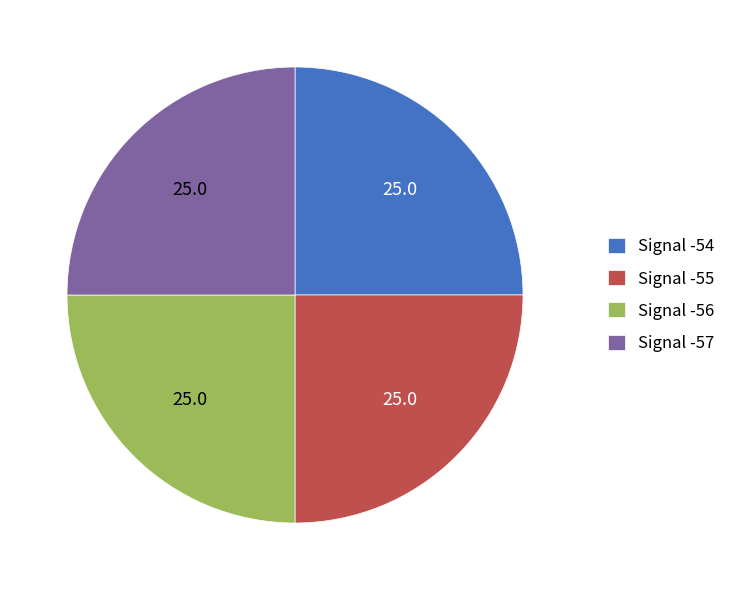

Is it true that Signal -54 is 12% of the pie?

False